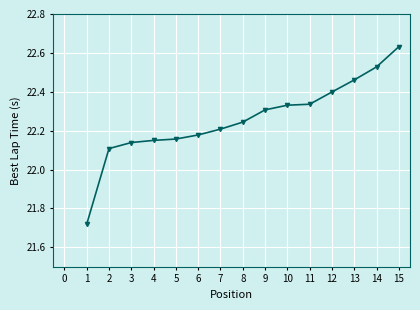

Which label corresponds to the largest value in the chart?

15